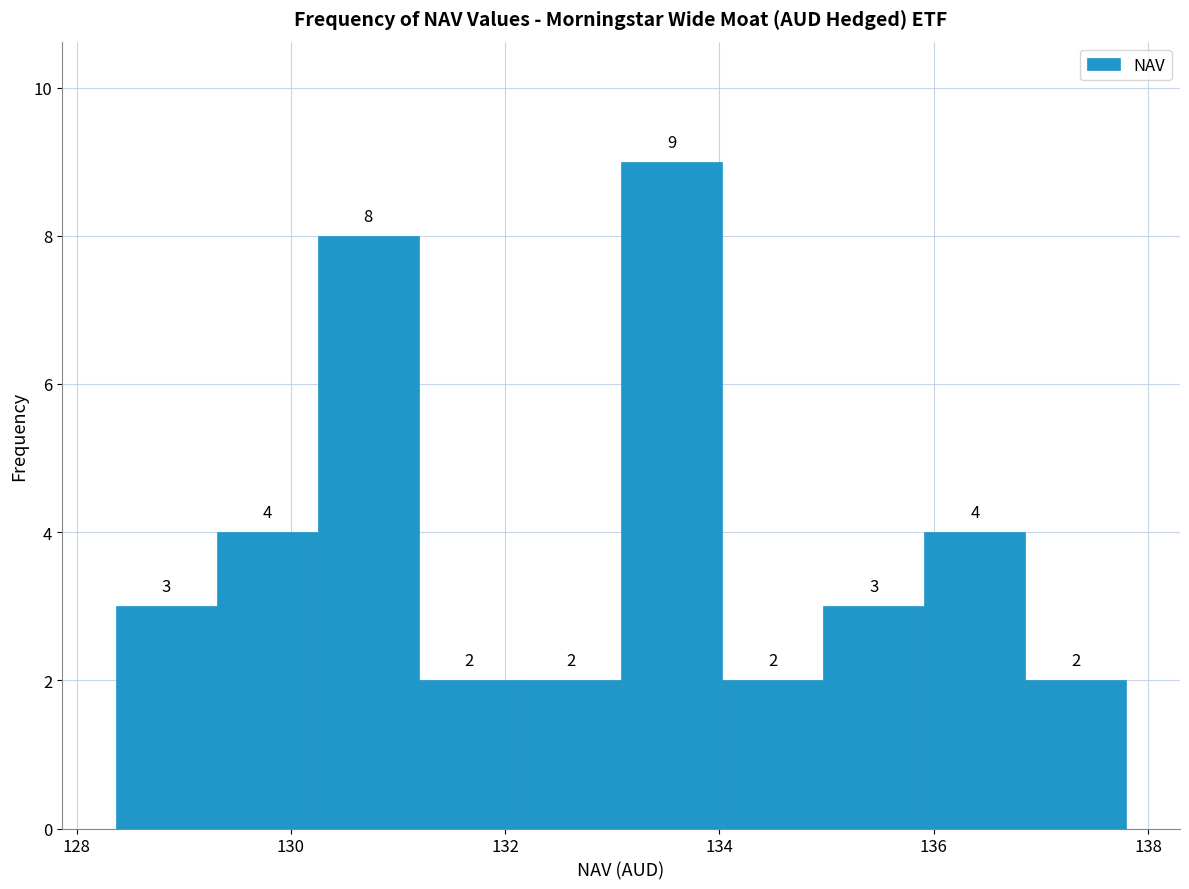

Over which range of the x-axis is the bar tallest?

133.0 to 134.0